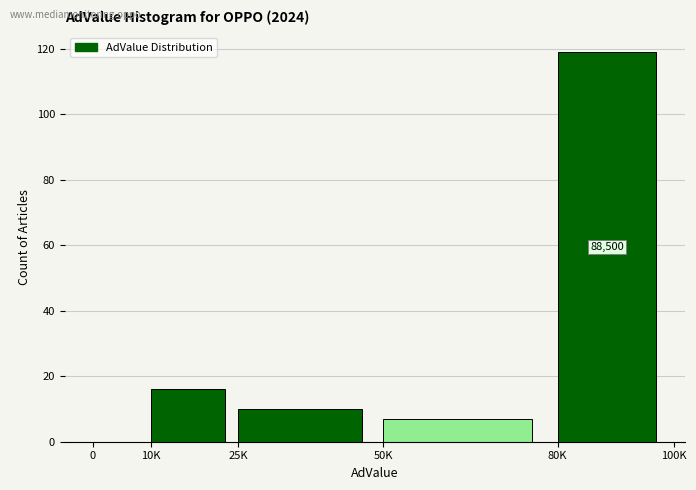

Reading left to right, transcribe all the data shown in this chart.

0=0	10K=16	25K=10	50K=7	80K=119